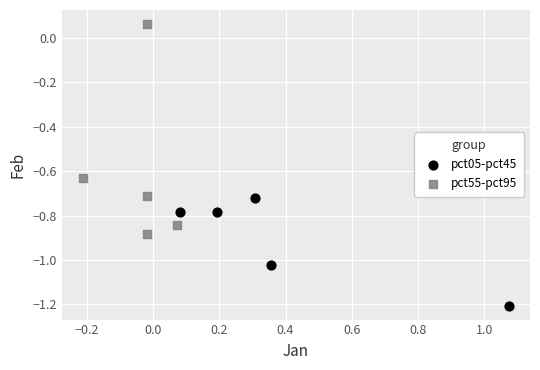

Which series has the widest spread of Y values?

pct55-pct95